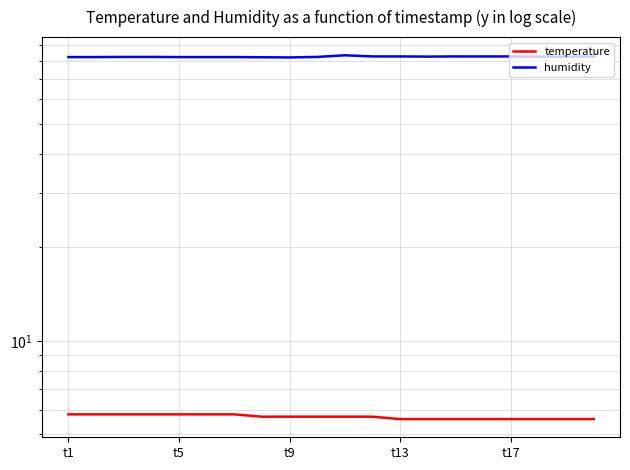

The value of temperature at 11 is 5.7. True or false?

True